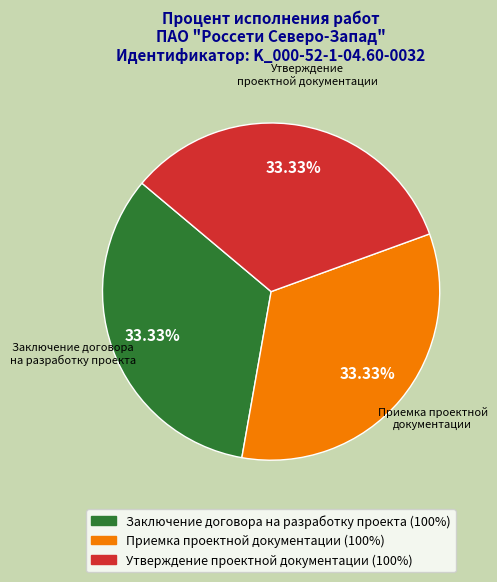

Count the number of slices in the pie.

3